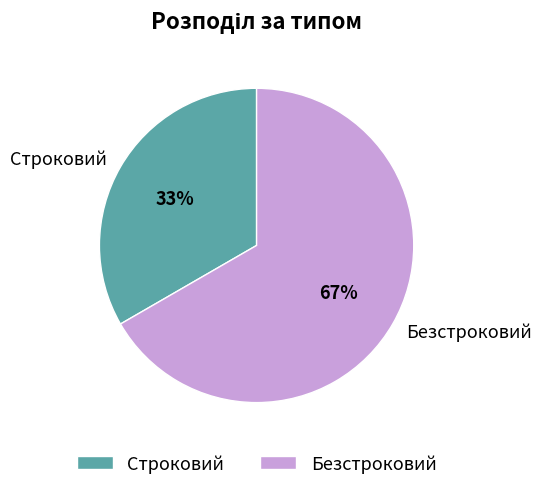

Approximately how many times larger is the value at Строковий compared to Безстроковий?

0.5